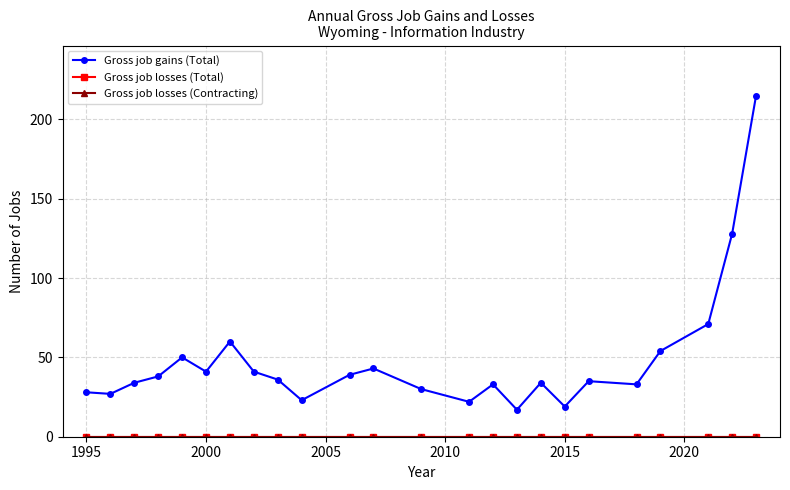

True or false: Gross job losses (Contracting) and Gross job losses (Total) intersect in this chart.

False